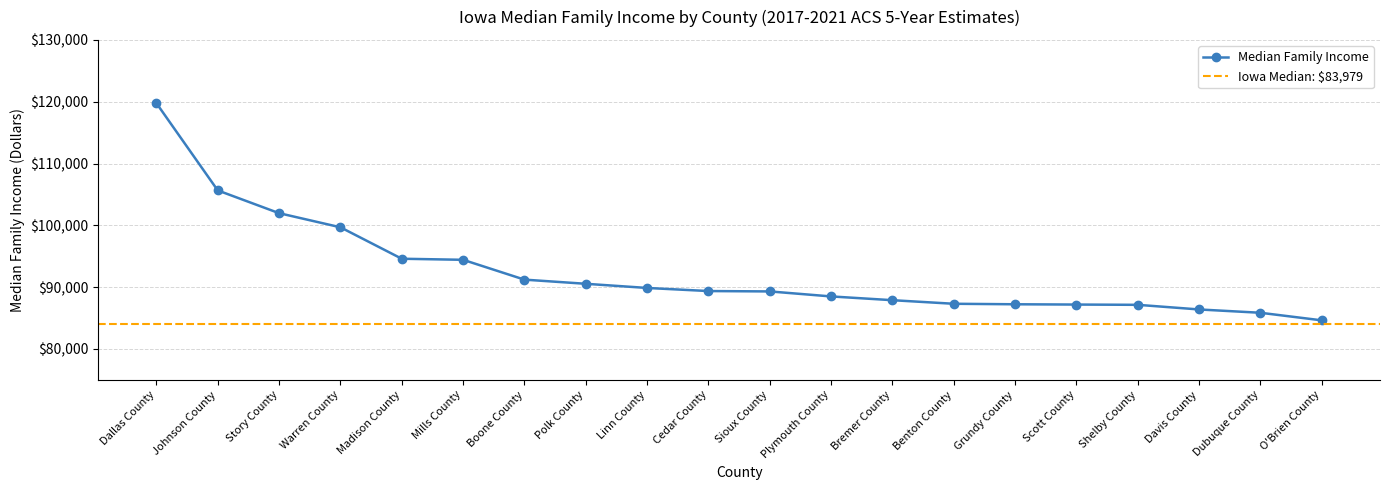

What is the difference between the maximum and minimum values?

35123